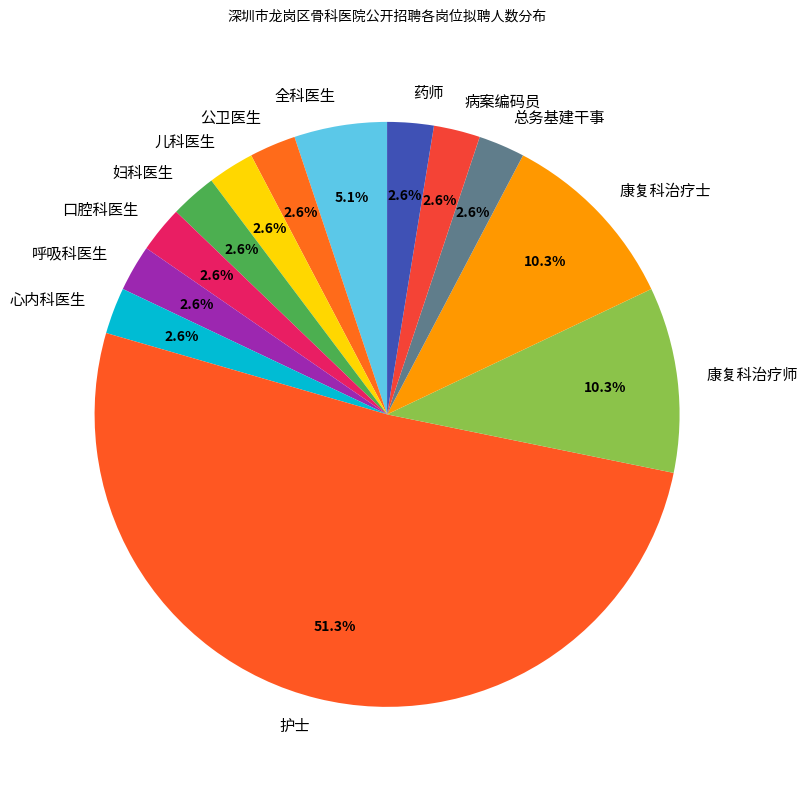

Which category accounts for the majority?

护士